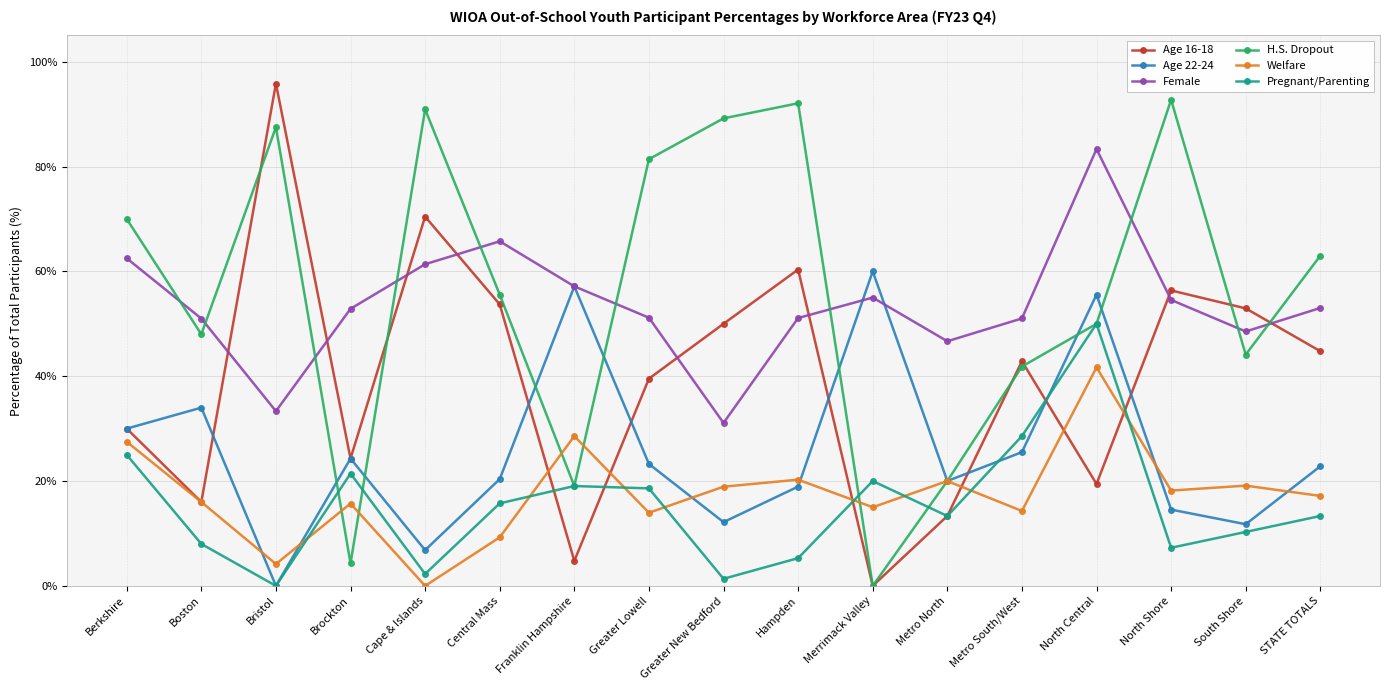

True or false: Female and Pregnant/Parenting intersect in this chart.

False